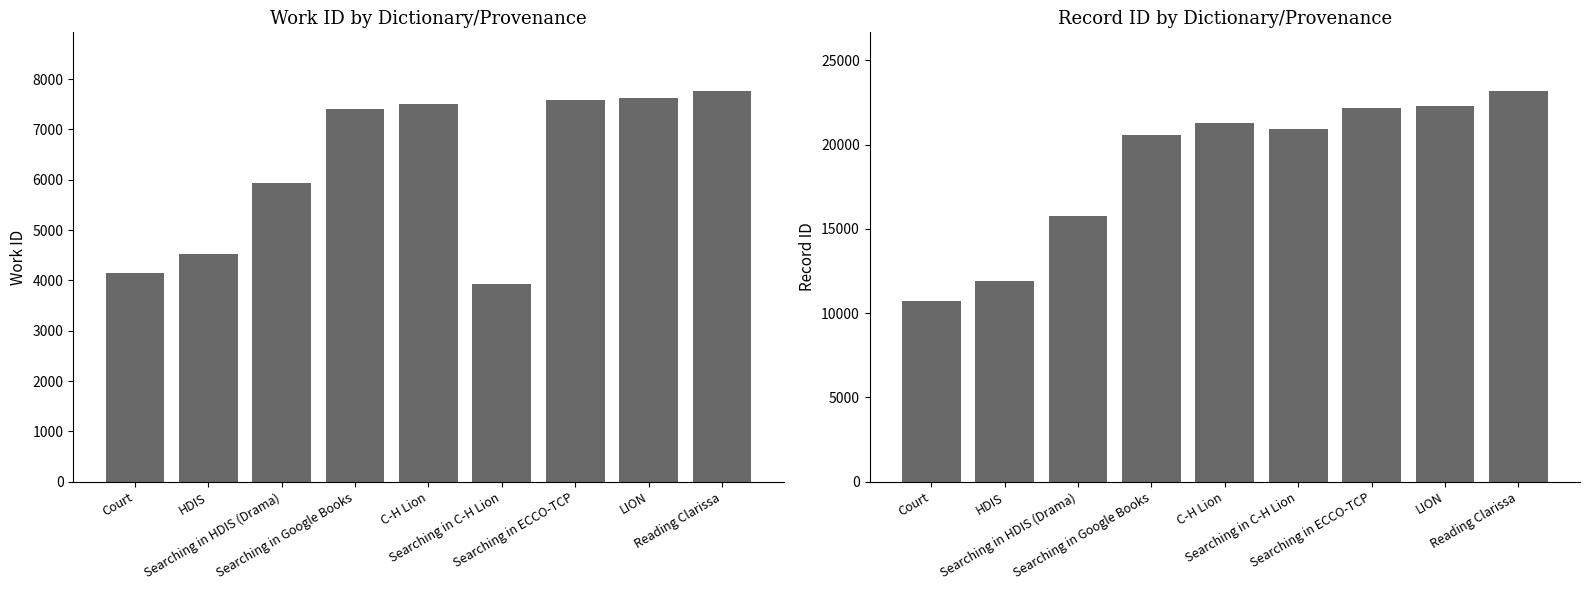

Which series has the largest range (max minus min)?

id